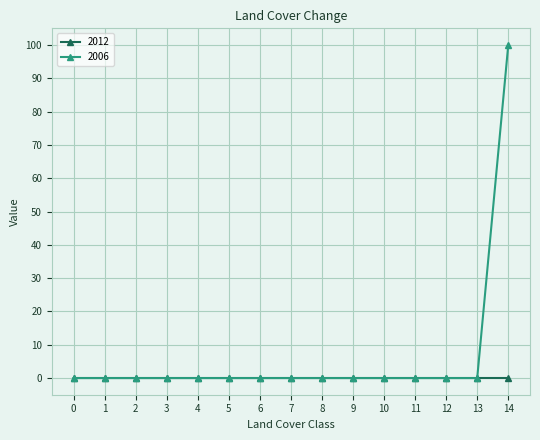

Reading left to right, list all the values displayed in this chart.

2012: 0	0	0	0	0	0	0	0	0	0	0	0	0	0	0
2006: 0	0	0	0	0	0	0	0	0	0	0	0	0	0	100